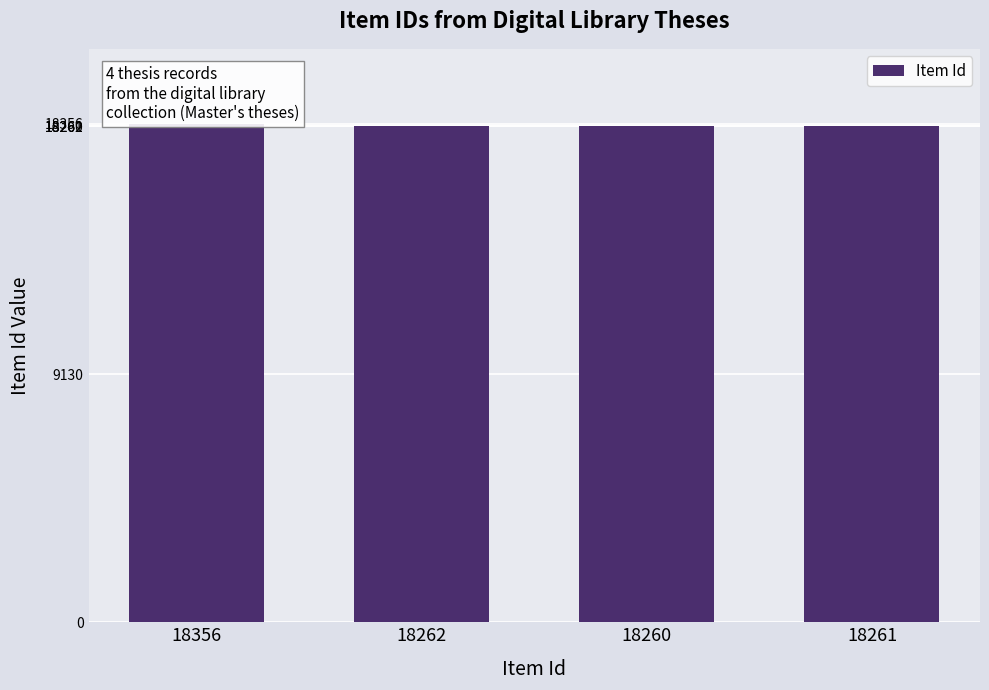

Approximately how many times larger is the value at 18260 compared to 18356?

1.0